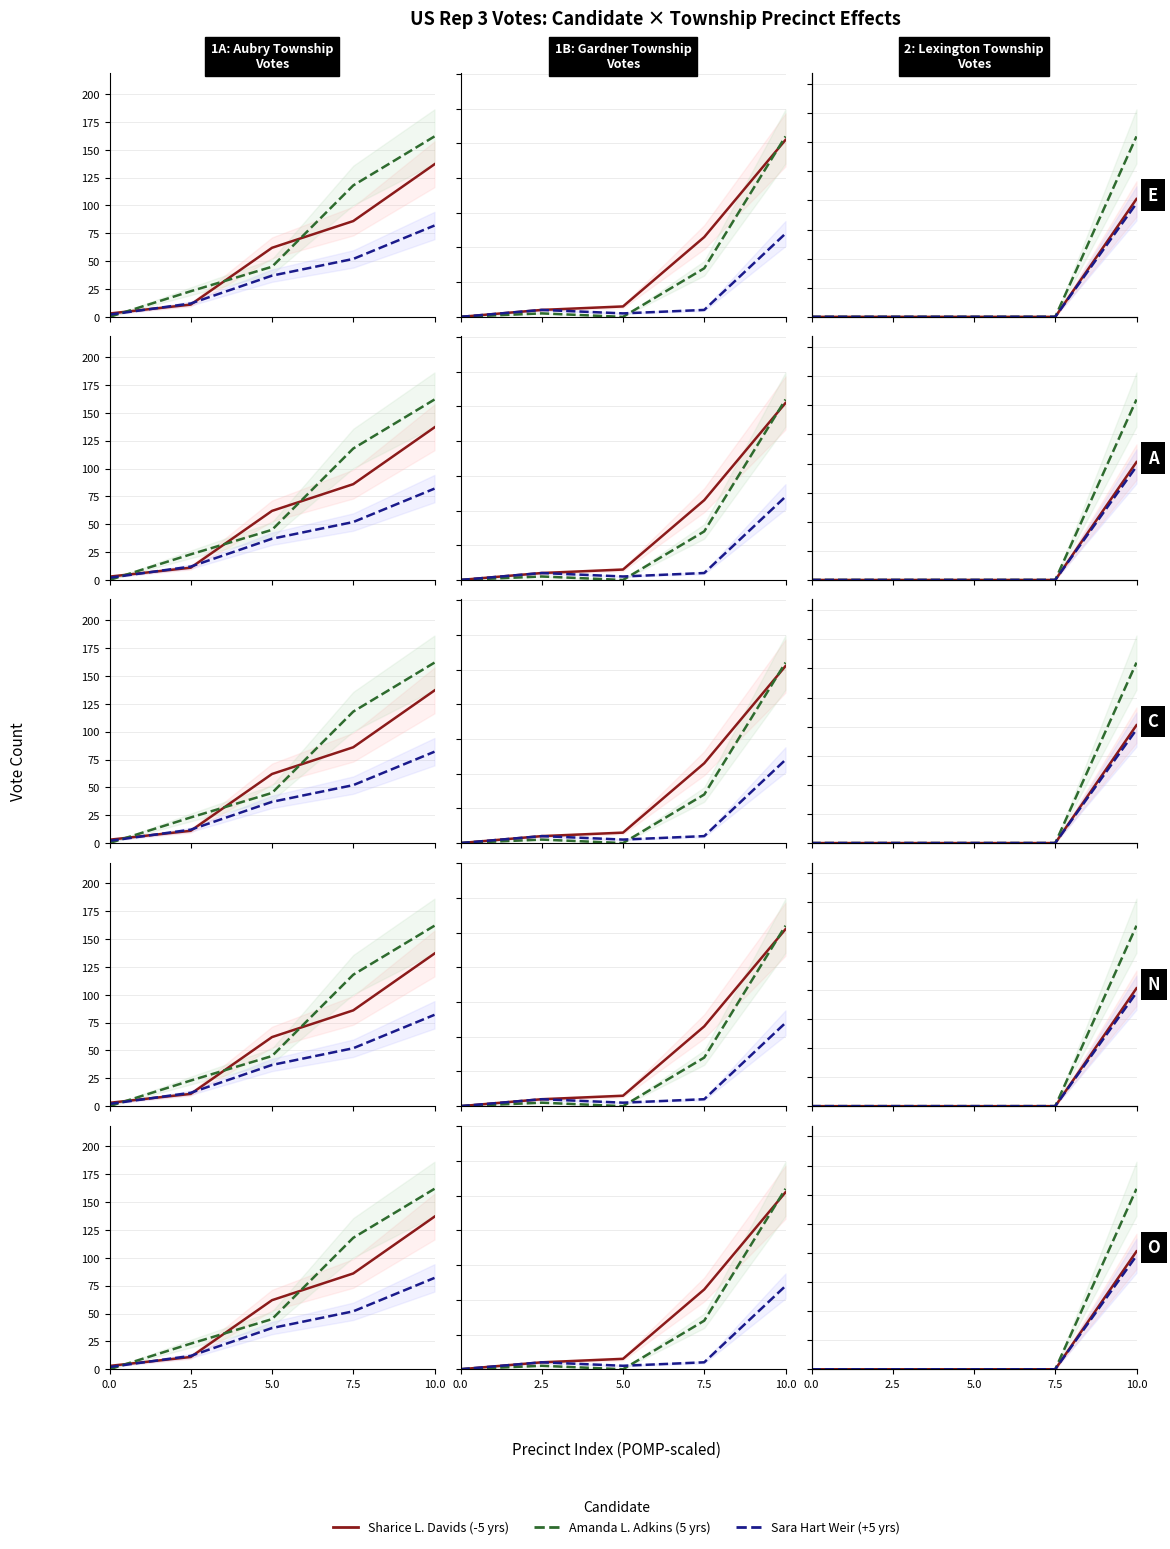

Is it true that -5 yrs equals -39 at 2.5?

False